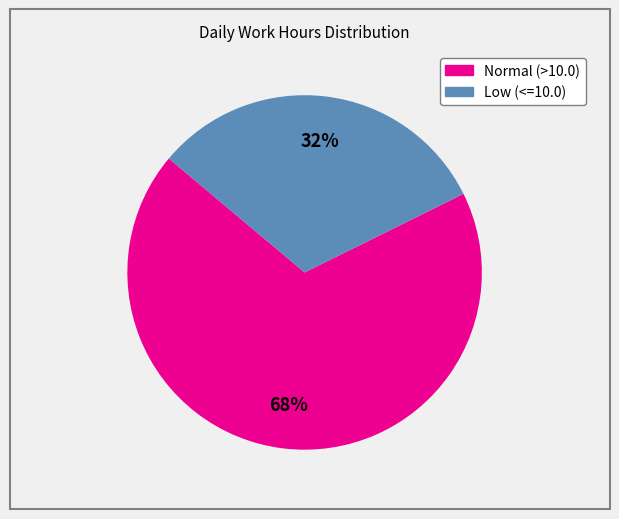

To the nearest percent, what is the average slice percentage?

50%